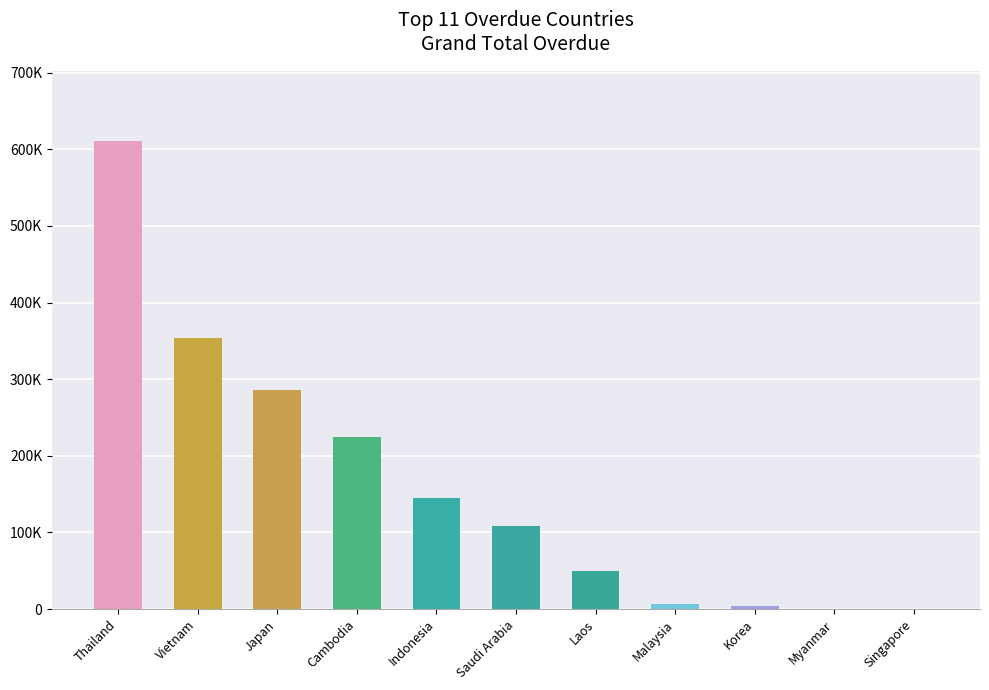

Are the bars horizontal?

No